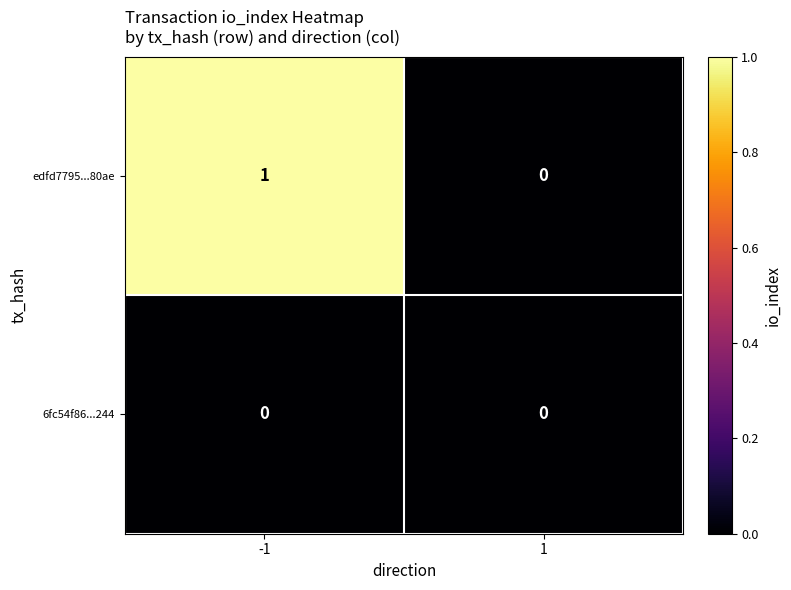

Is it true that edfd7795...80ae equals 1 at -1?

True